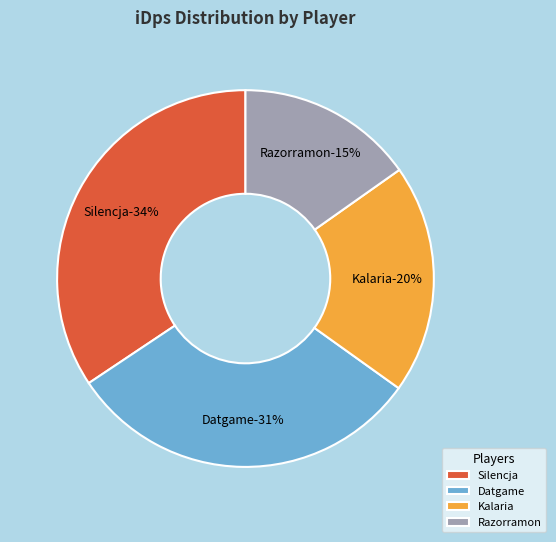

What is the ratio of the value at Silencja to the value at Razorramon?

2.3